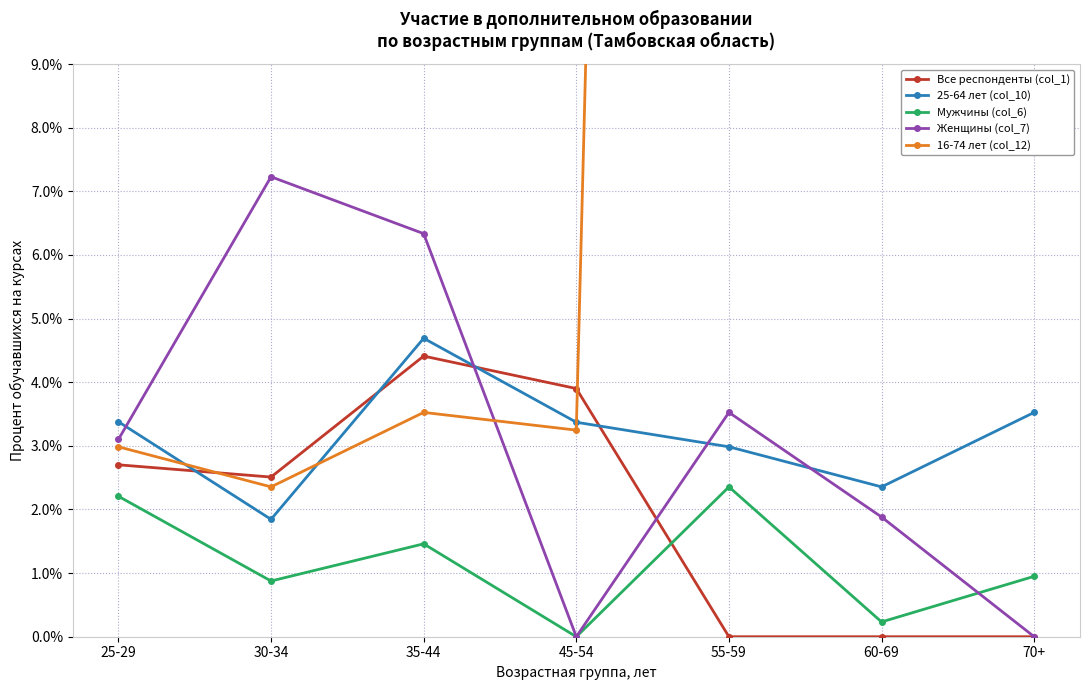

The 25-64 лет (col_10) series shows 4.4 at 55-59. True or false?

False